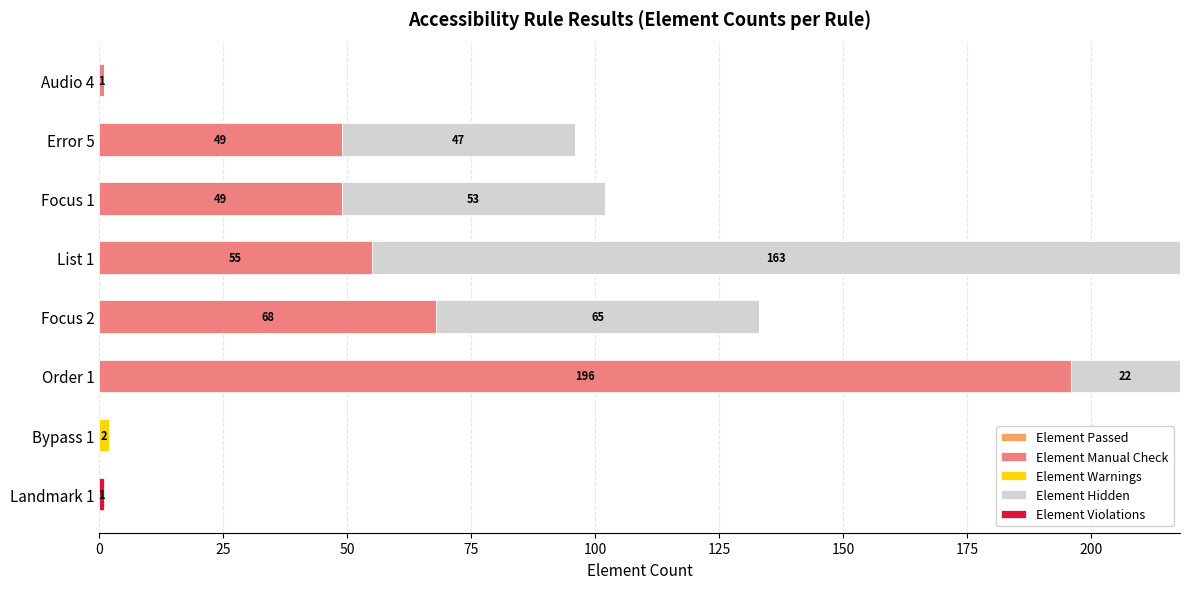

What is the maximum value for Element Manual Check?

196